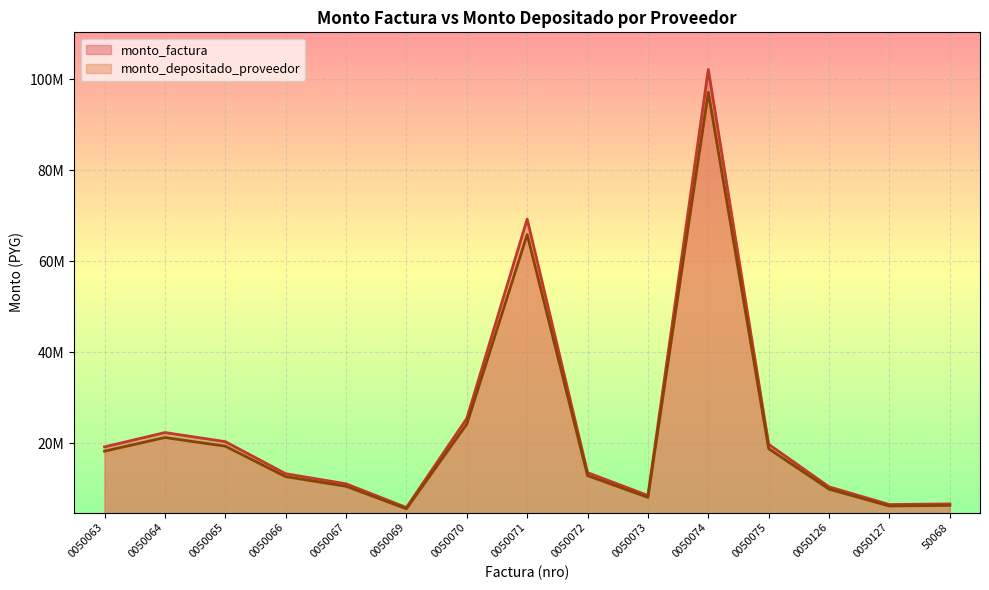

How many data points does each series have?

15